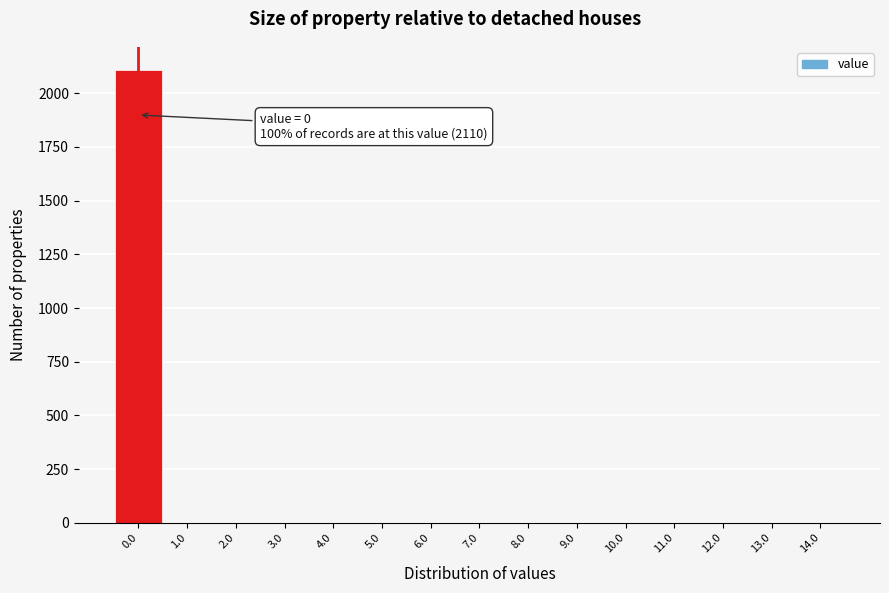

Which range on the x-axis has the tallest bar?

-0.5 to 0.5